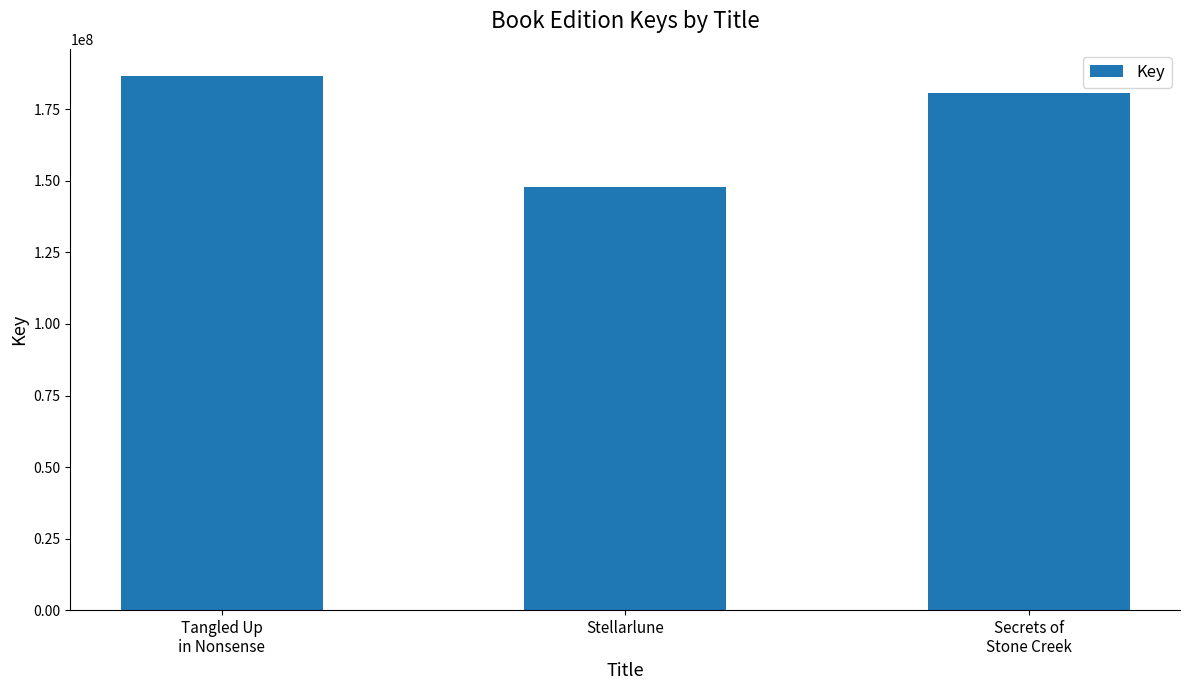

Rank the categories by value from highest to lowest.

Tangled Up
in Nonsense, Secrets of
Stone Creek, Stellarlune